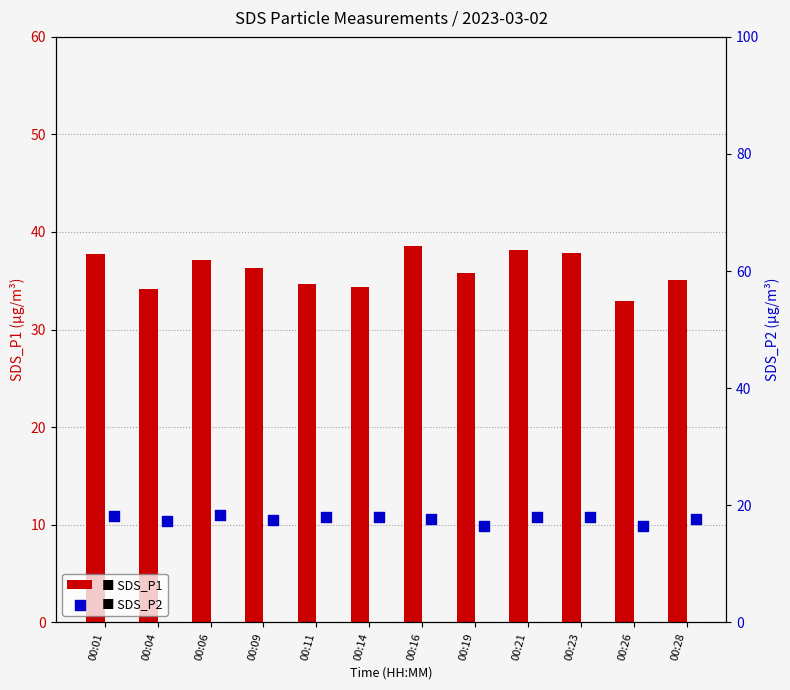

What are all the series names shown in the legend?

SDS_P1, SDS_P2